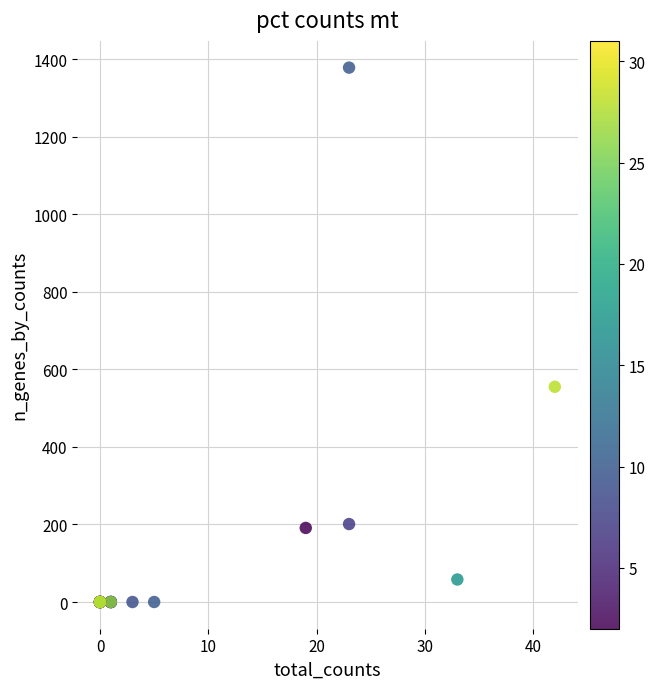

What Y value in the scatter plot is closest to 689?

555